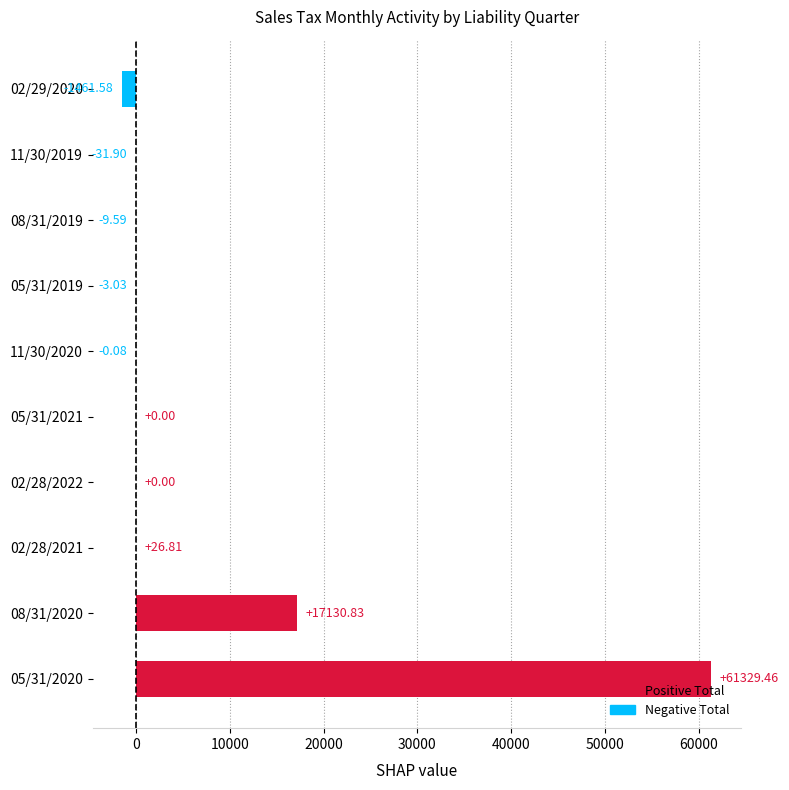

Count the number of data series in this chart.

1